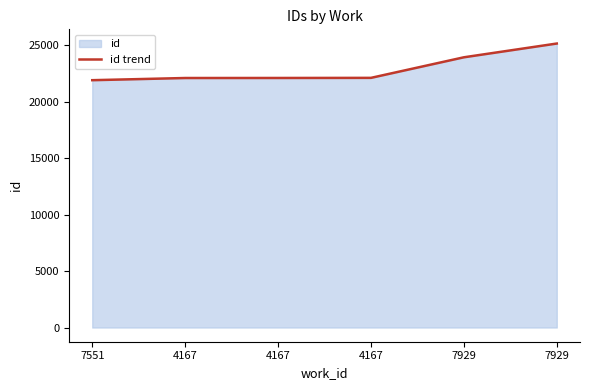

Which category has the lowest value across all series?

7551